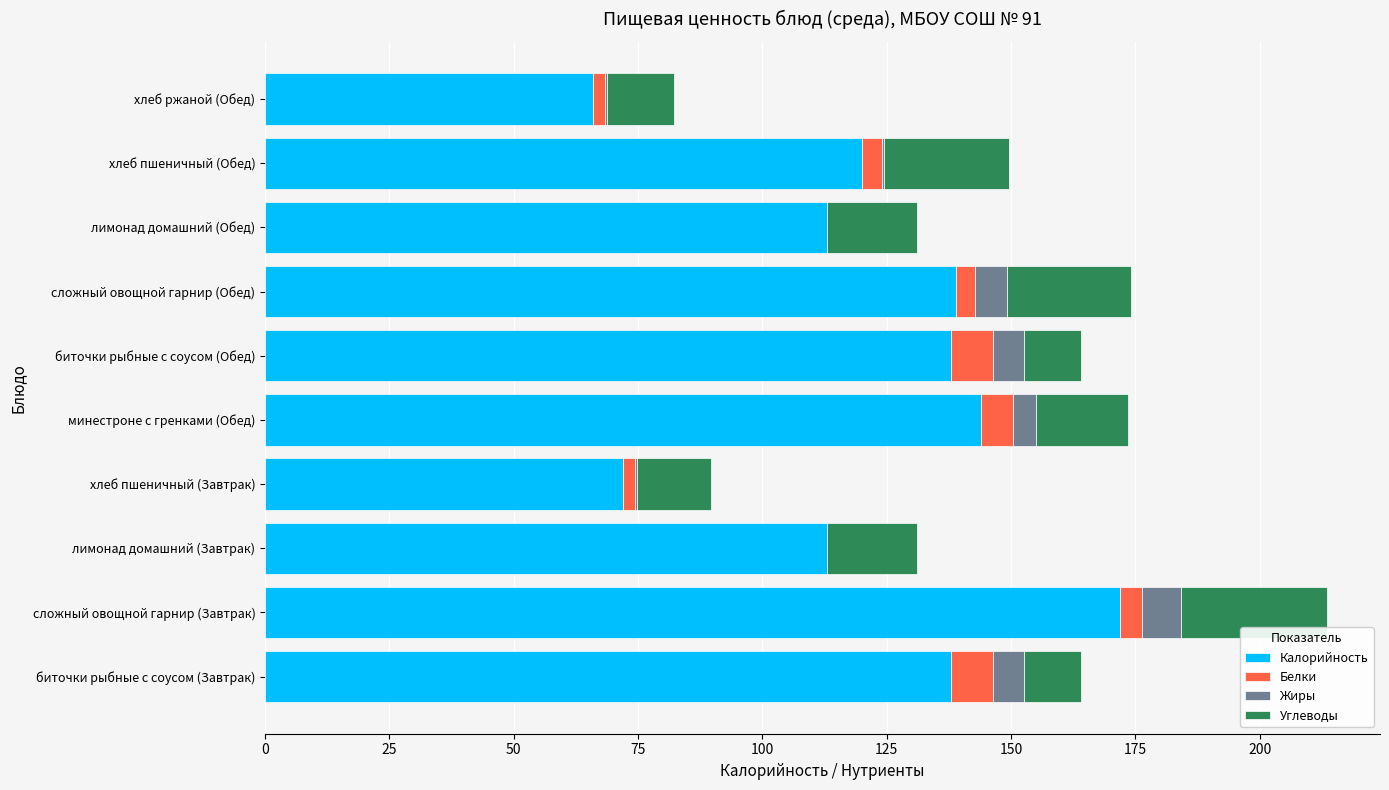

At which category is the sum across all series the highest?

сложный овощной гарнир (Завтрак)